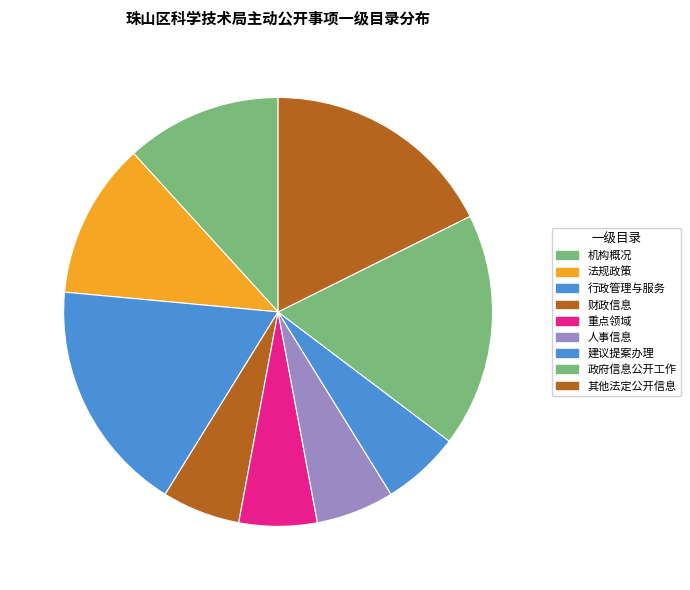

Is 其他法定公开信息 the majority of the pie?

No